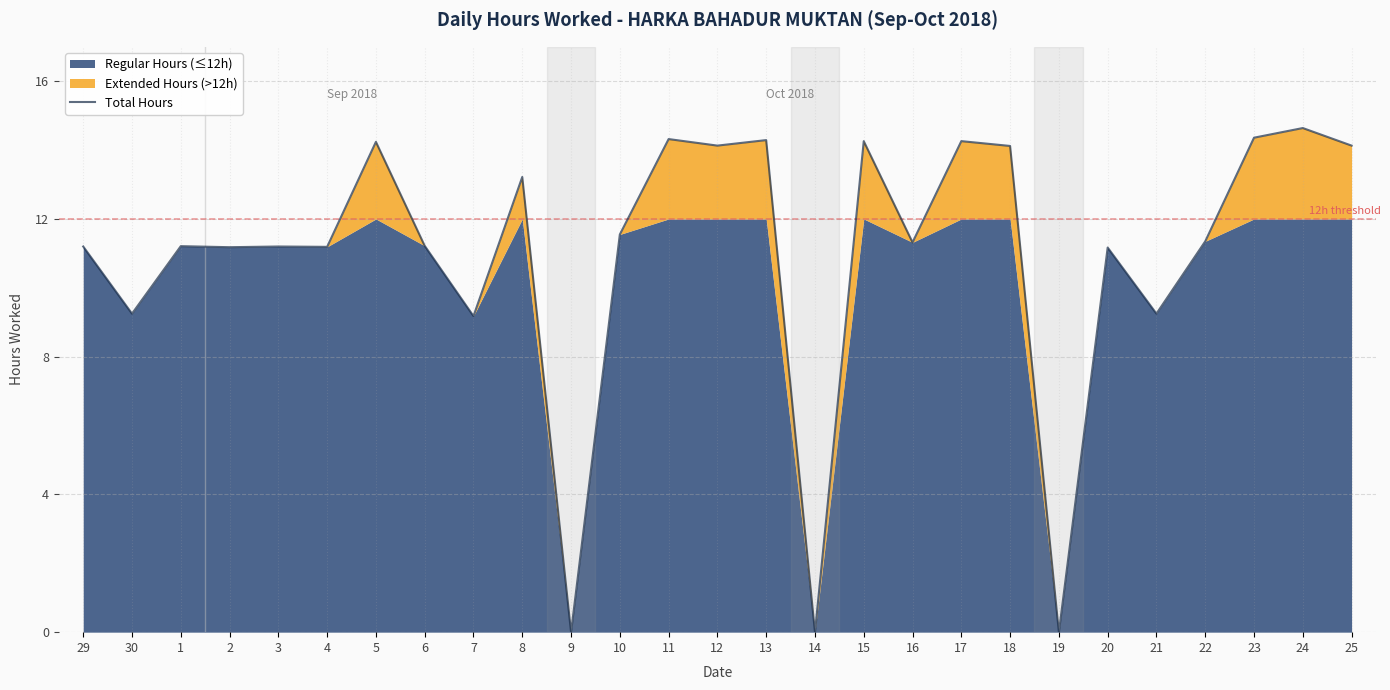

What is the difference between the maximum and second lowest values?

14.6